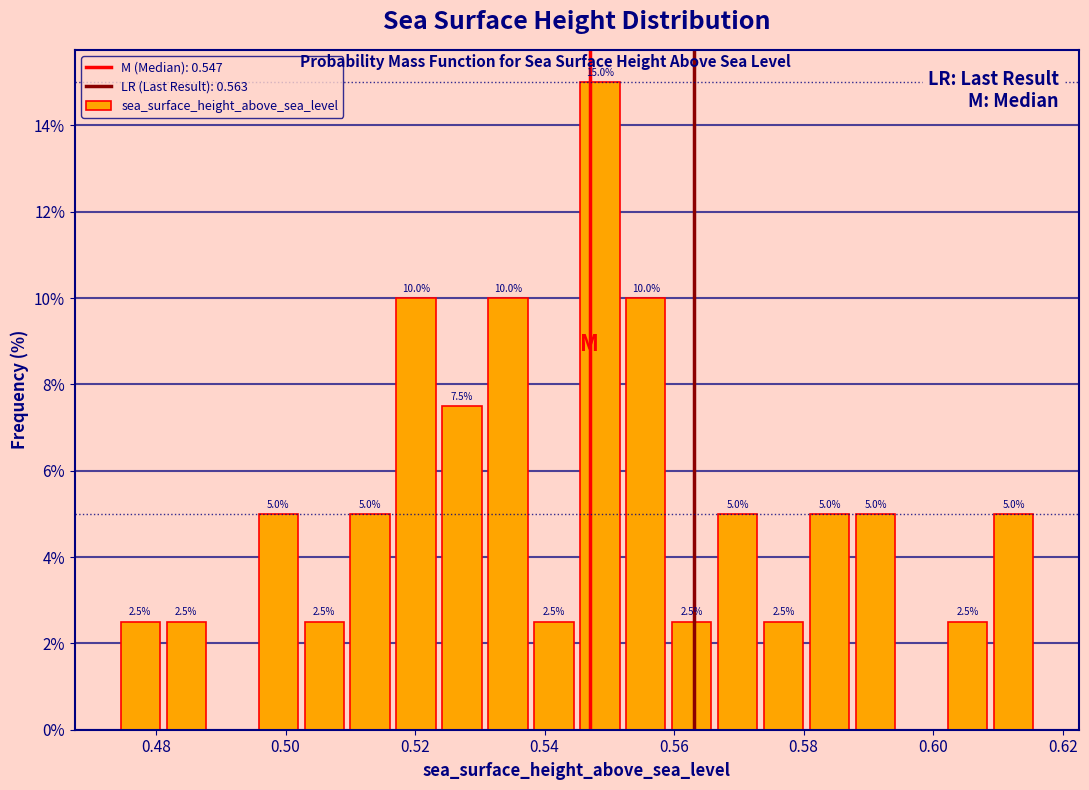

Read against the x-axis, roughly where is the centre of the tallest bar?

0.548